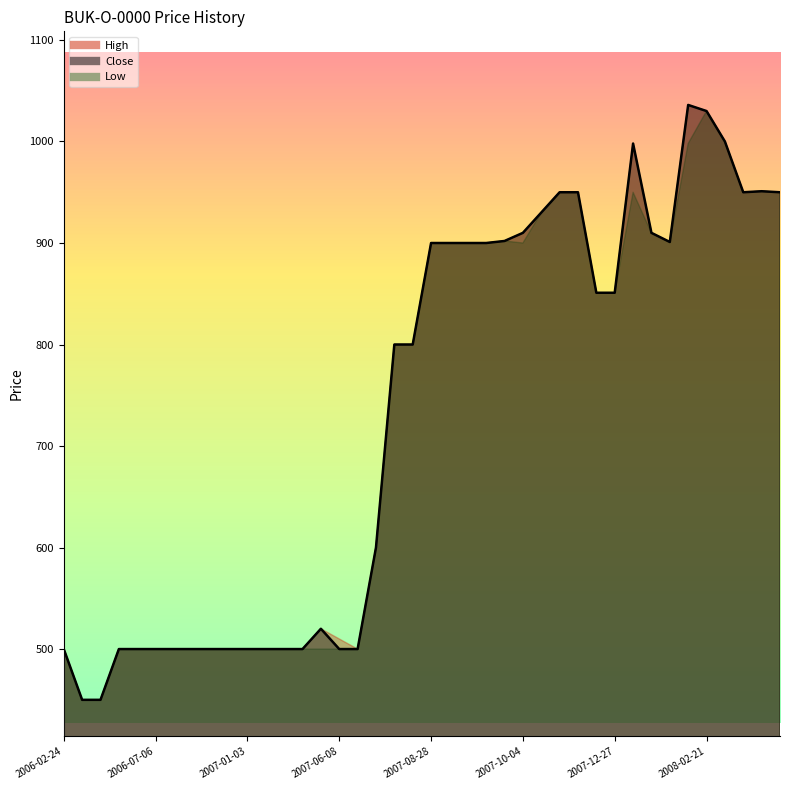

What are all the series names shown in the legend?

Close, High, Low